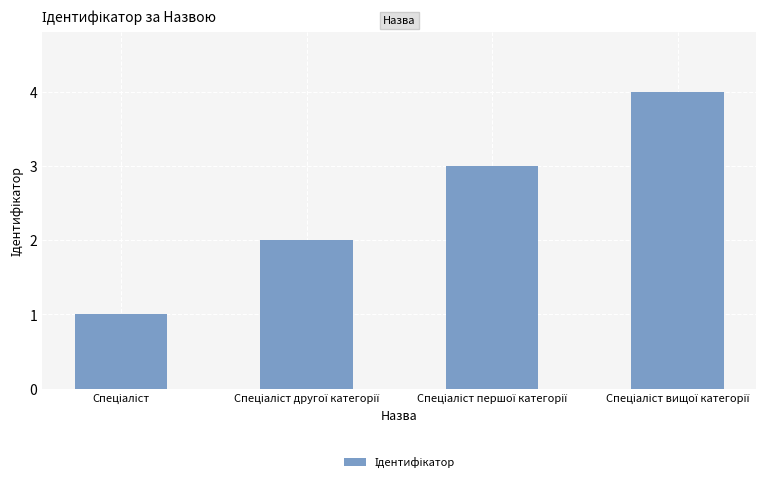

What is the difference between the maximum and minimum values?

3